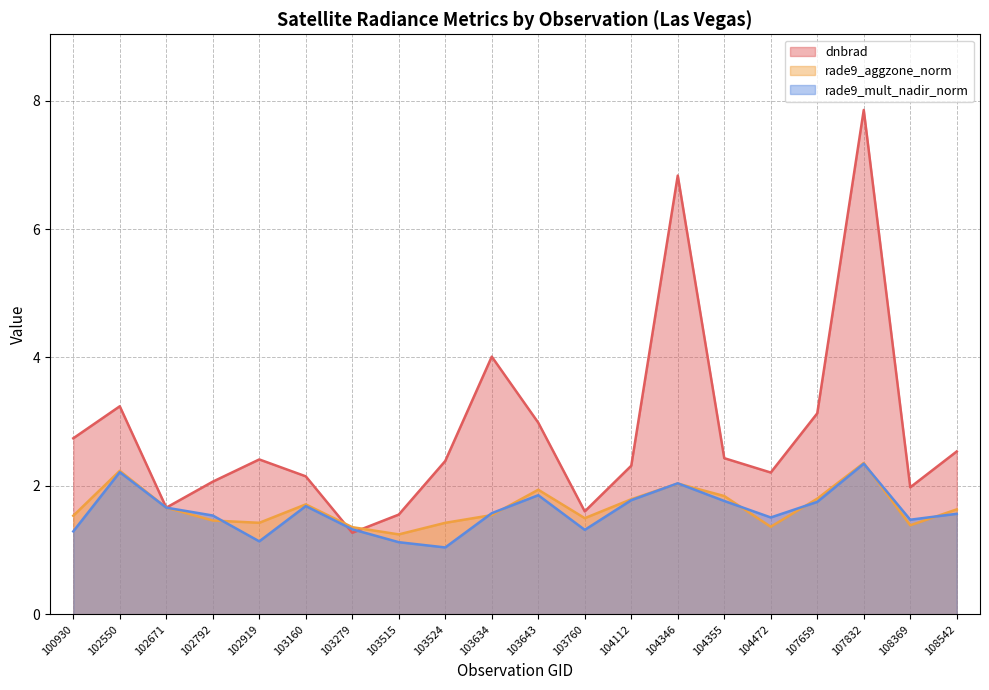

What is the highest value of the rade9_aggzone_norm series?

2.4